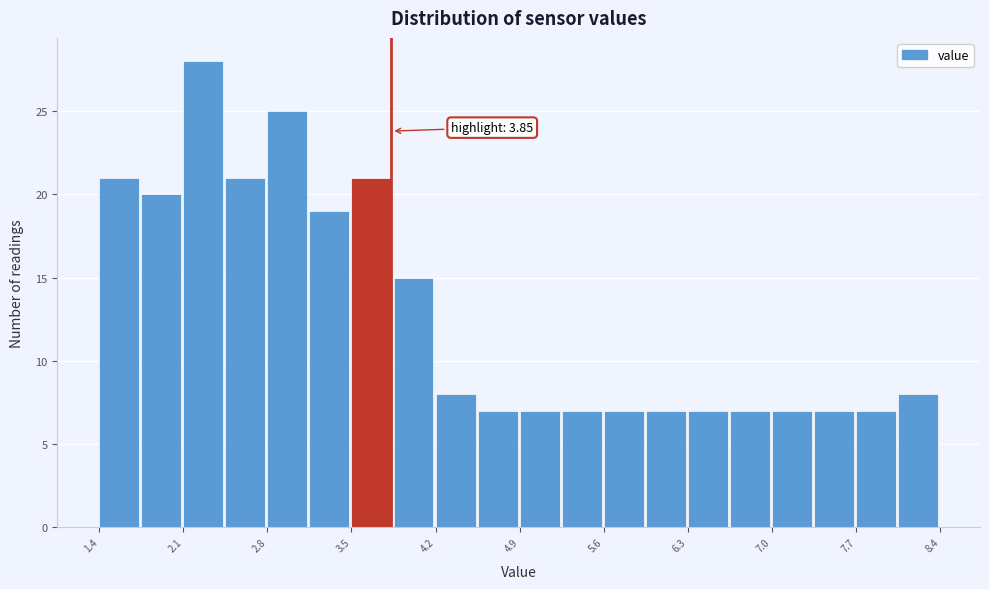

Around what value on the x-axis is the tallest bar? Give the approximate position of its centre, as read against the axis.

2.3